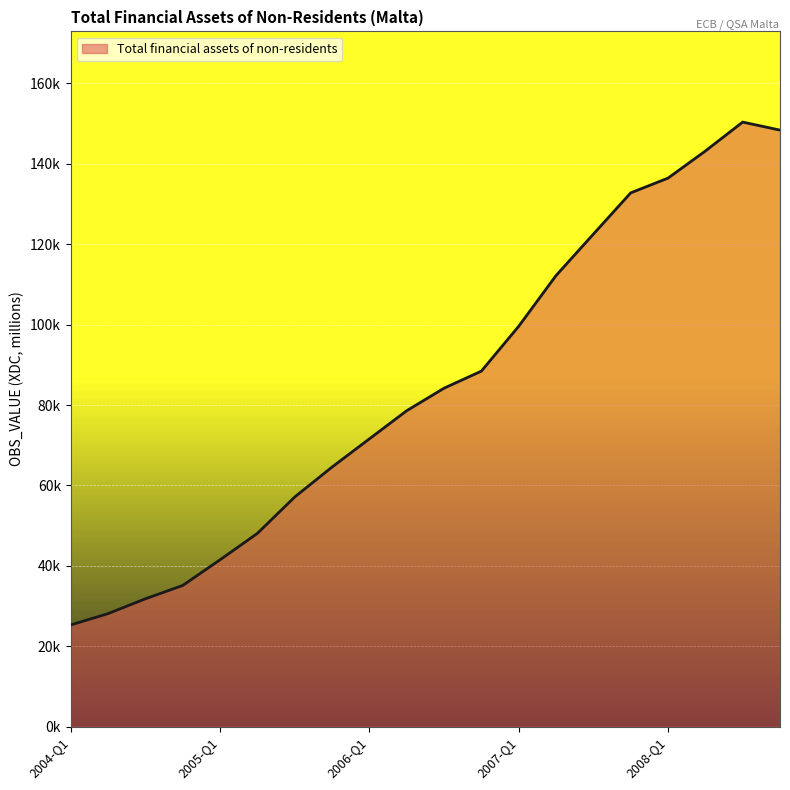

True or false: the data has more than 0 interior local peaks.

True